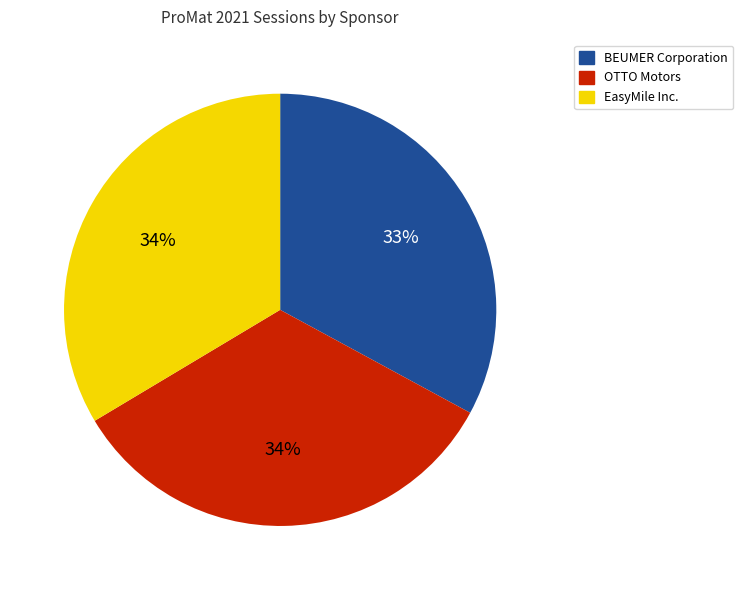

To the nearest percent, what portion does EasyMile Inc. represent?

34%